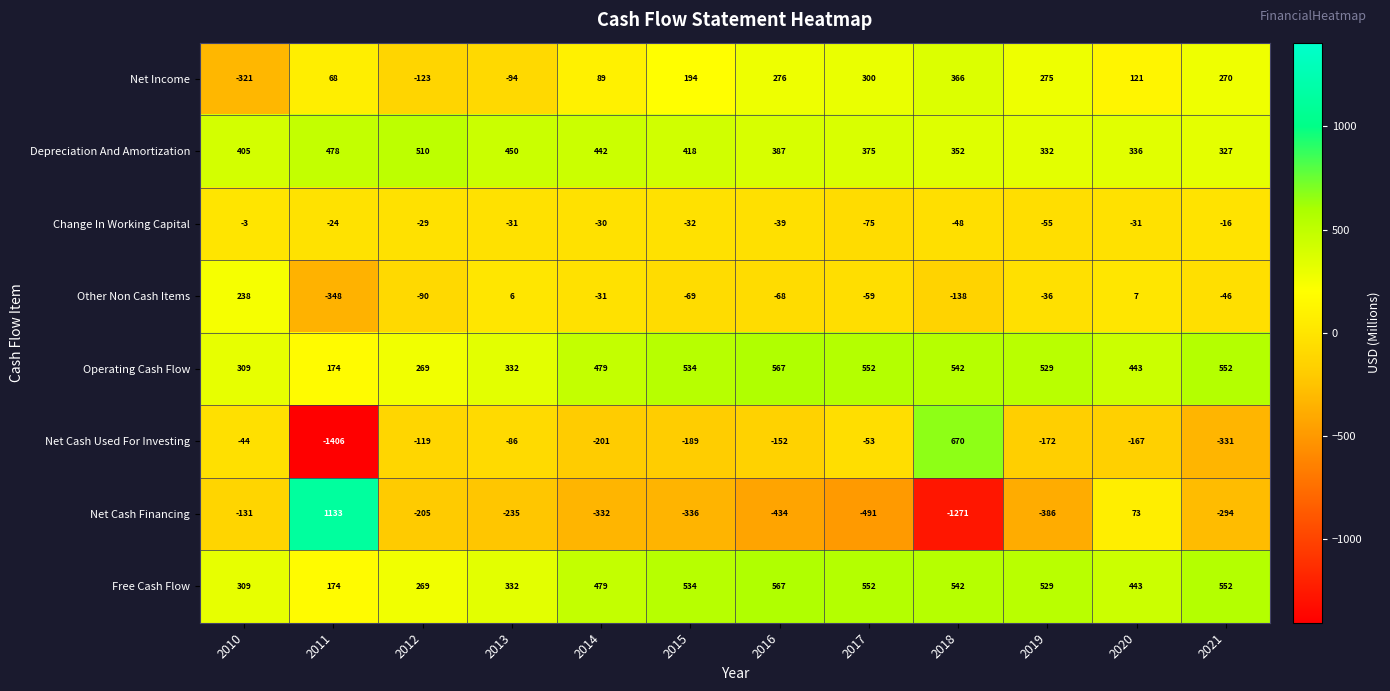

What is the sum of all Free Cash Flow values?

5282